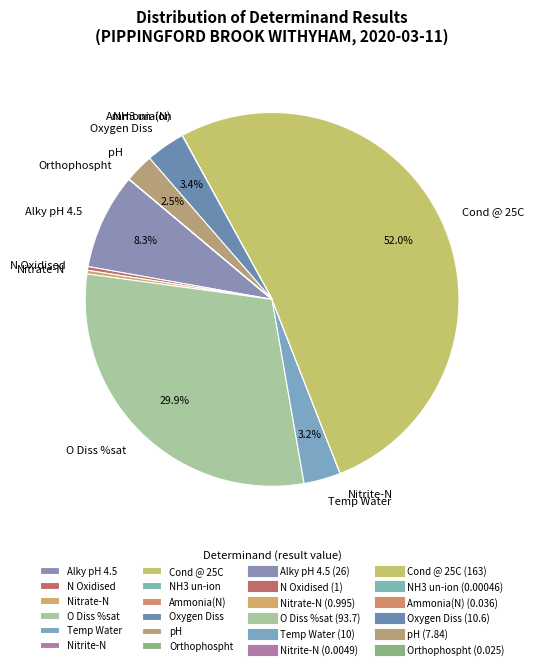

Which slice is the largest?

Cond @ 25C